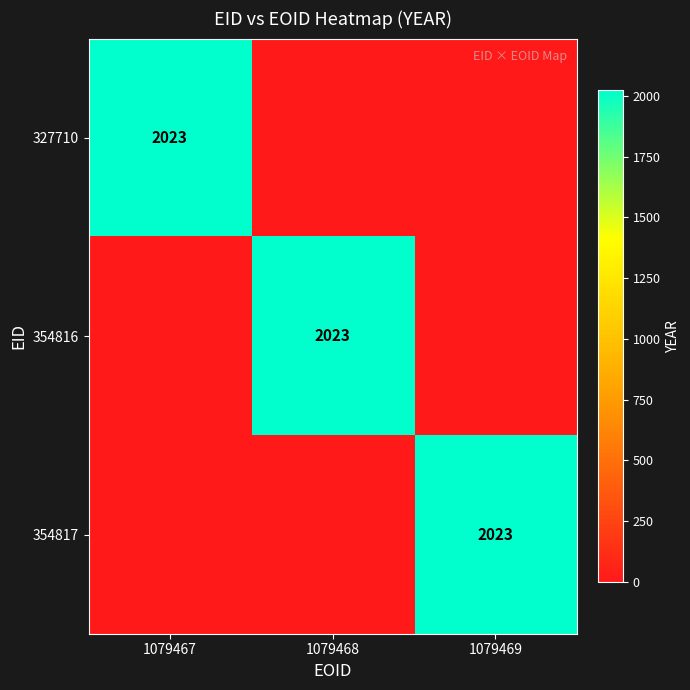

Is it true that 327710 equals 1384 at 1079467?

False